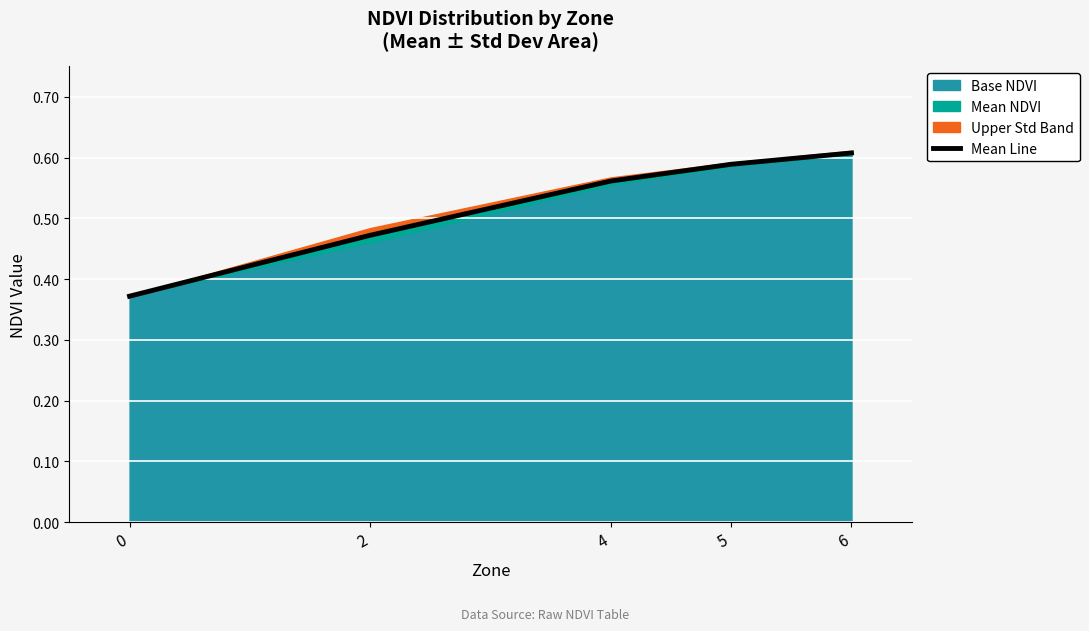

What is the change in value from 2 to 6?

+0.1